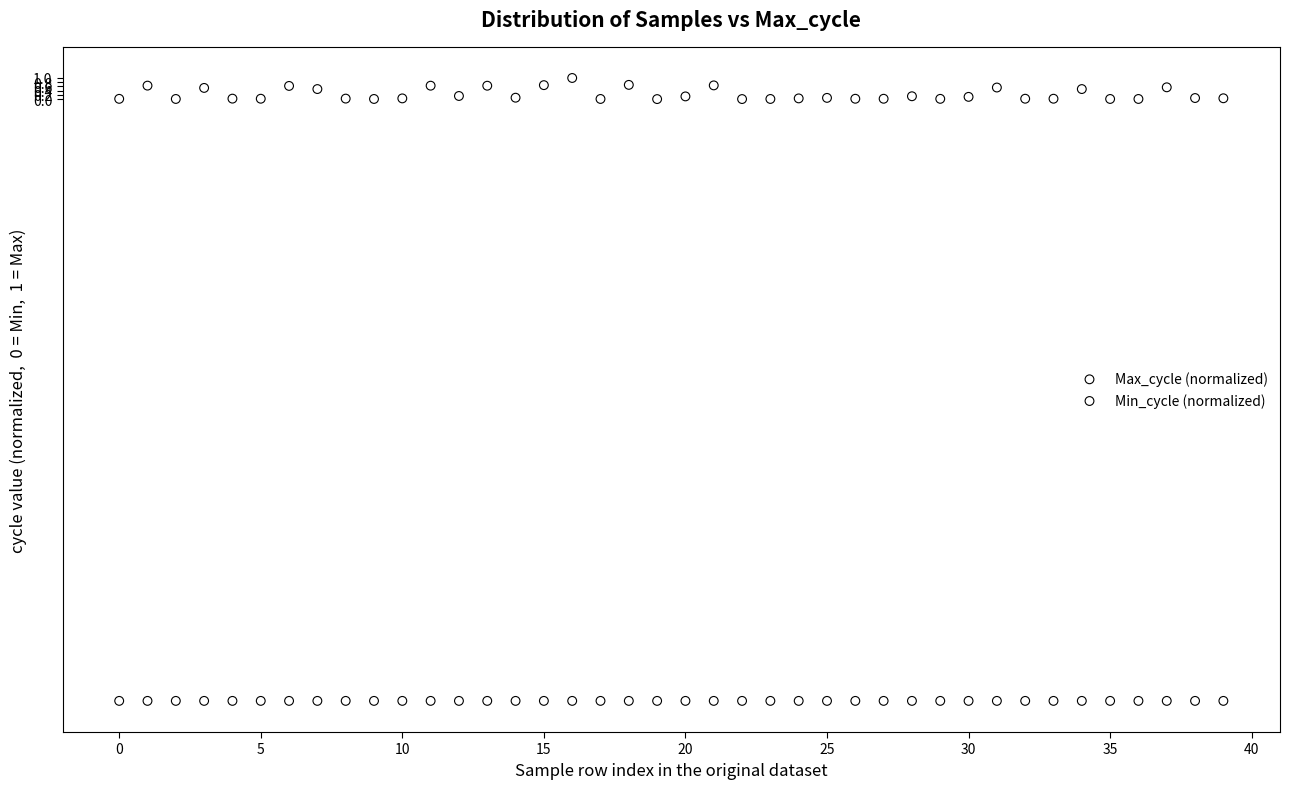

What are all the series names shown in the legend?

Max_cycle (normalized), Min_cycle (normalized)